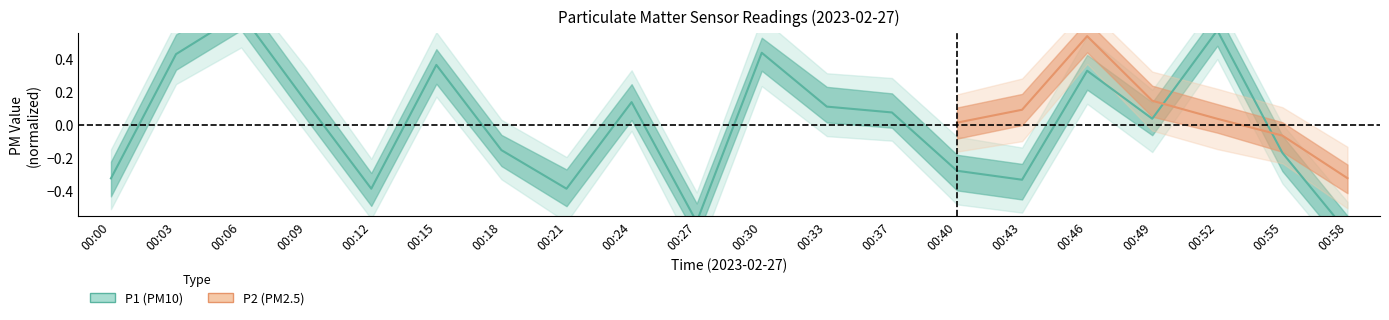

True or false: the data shows -0.6 at 00:58.

True